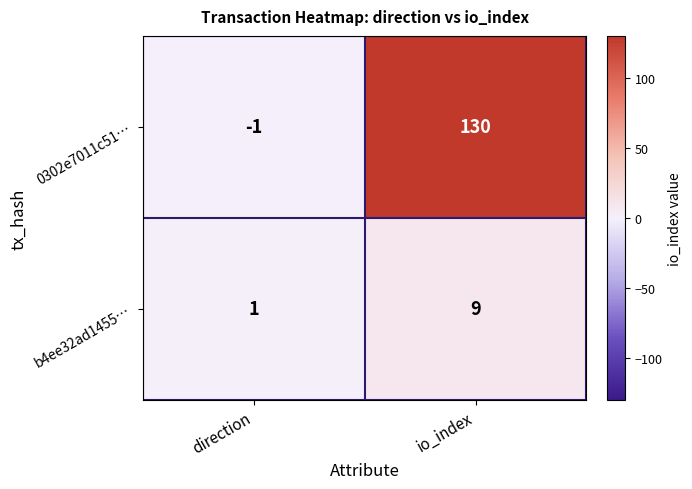

Reading right to left, list all the values displayed in this chart.

0302e7011c51…: 130	-1
b4ee32ad1455…: 9	1